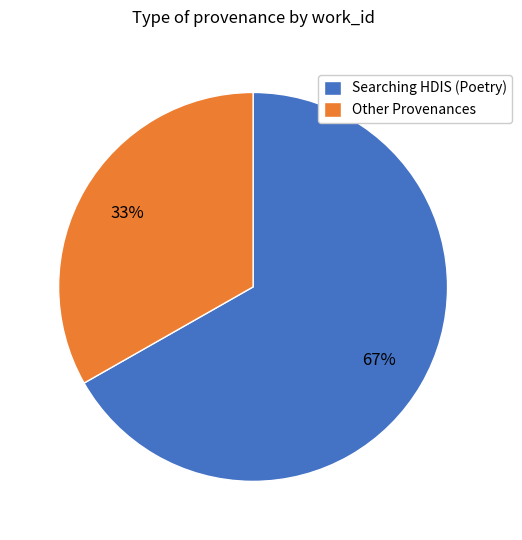

To the nearest percent, what portion does Other Provenances represent?

33%